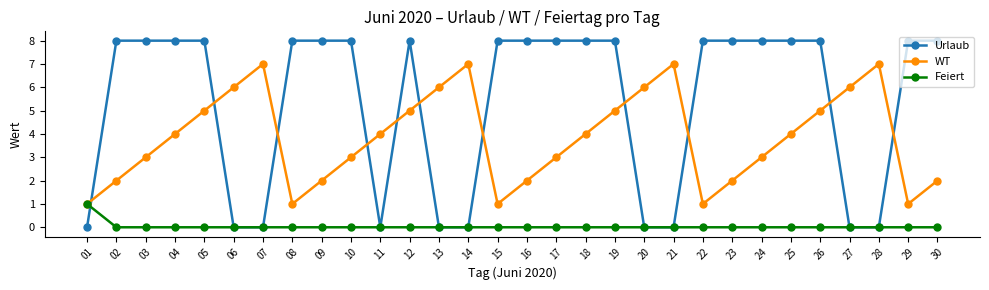

The Urlaub series shows 0 at 13. True or false?

True